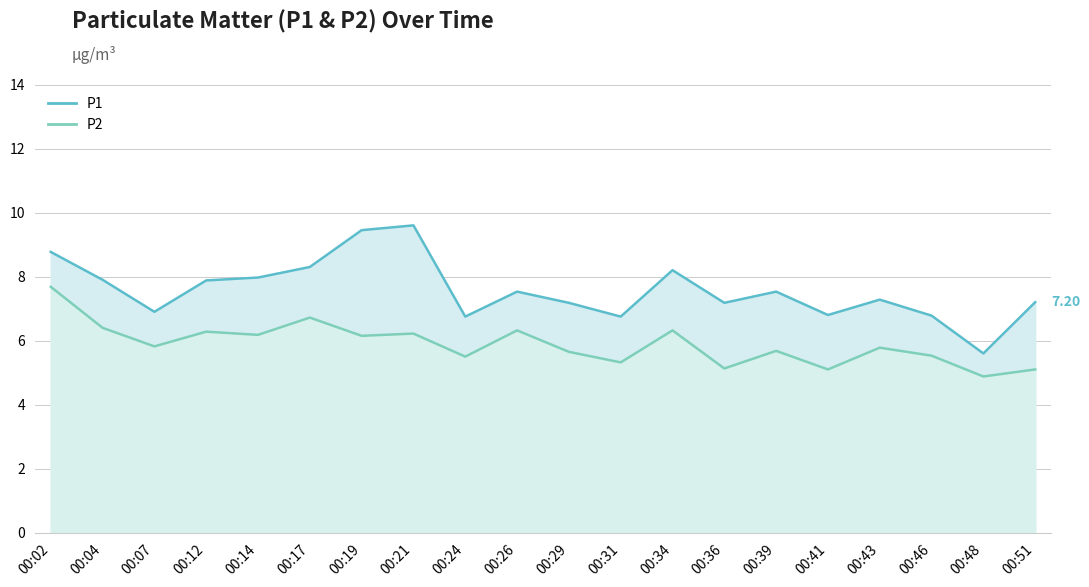

Rank the series at 00:24 from lowest to highest value.

P2, P1